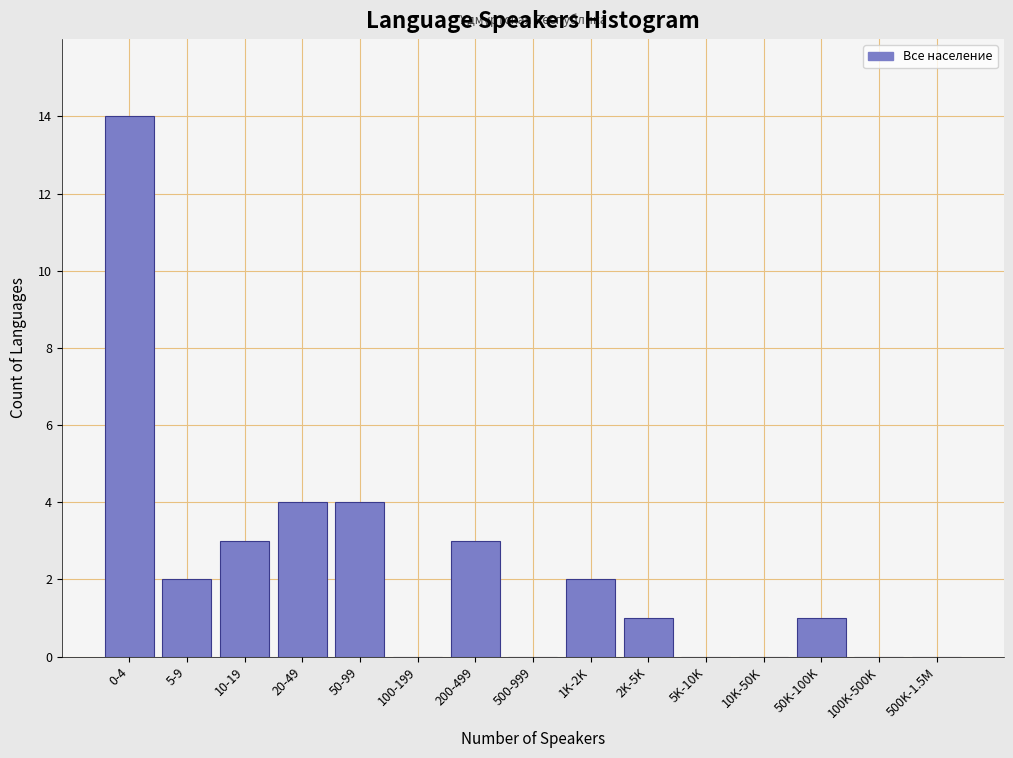

Reading left to right, extract all data points from this chart.

0-4=14	5-9=2	10-19=3	20-49=4	50-99=4	100-199=0	200-499=3	500-999=0	1K-2K=2	2K-5K=1	5K-10K=0	10K-50K=0	50K-100K=1	100K-500K=0	500K-1.5M=0